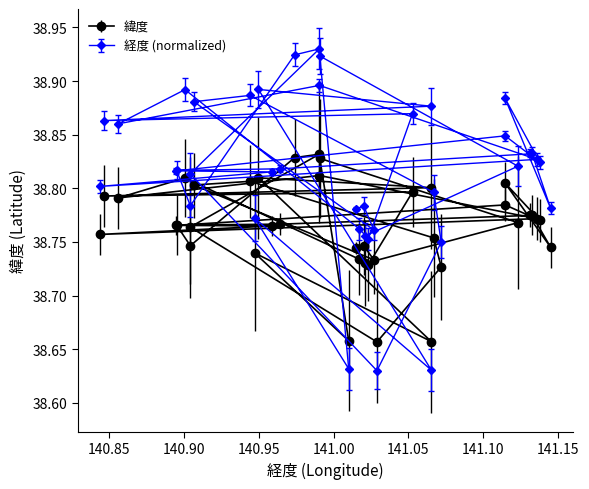

Count the 経度 (normalized) values in the range 38 to 39.

40